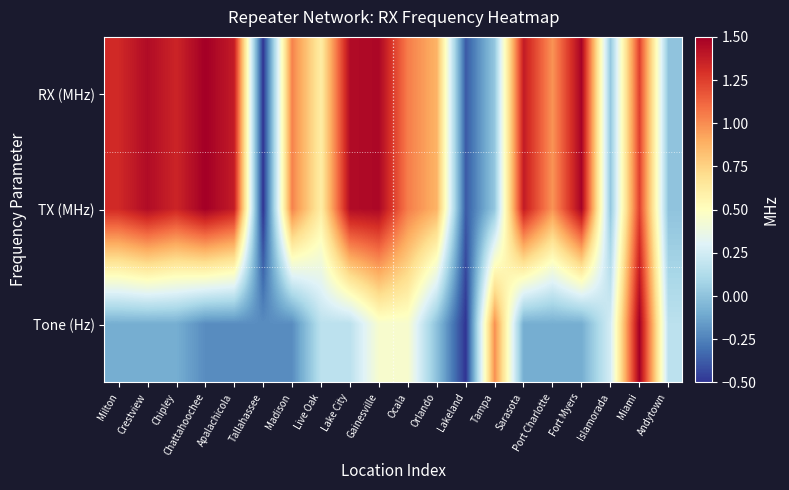

Between Tampa and Live Oak, which is larger?

Live Oak